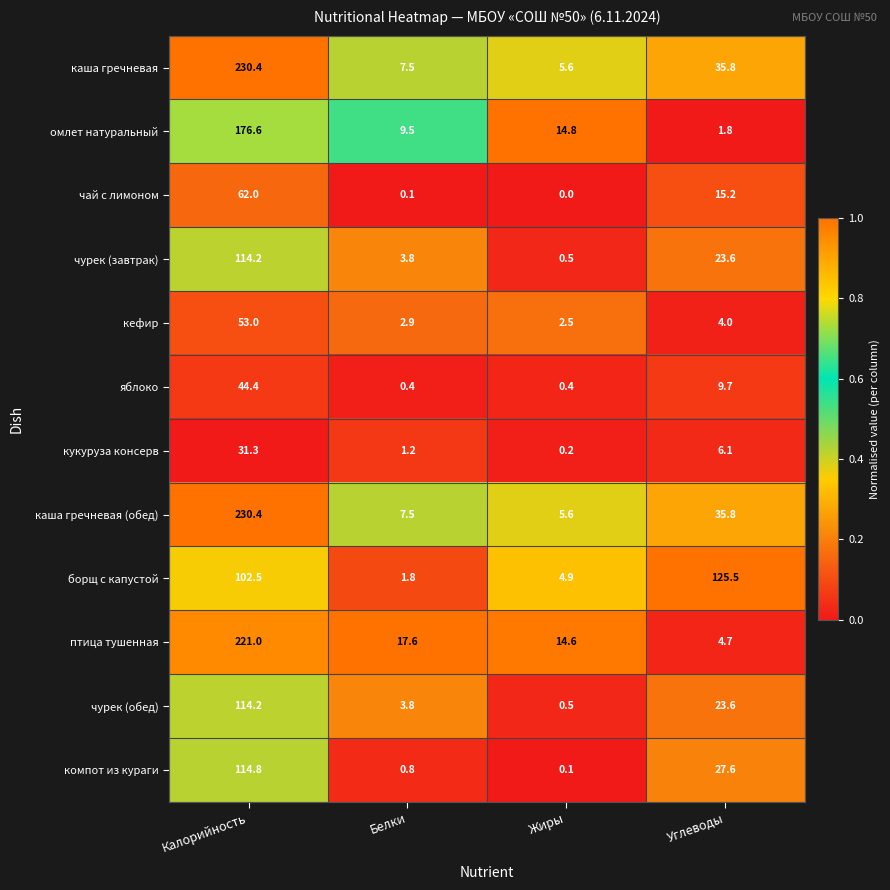

Between Белки and Жиры, which series saw the biggest shift?

омлет натуральный